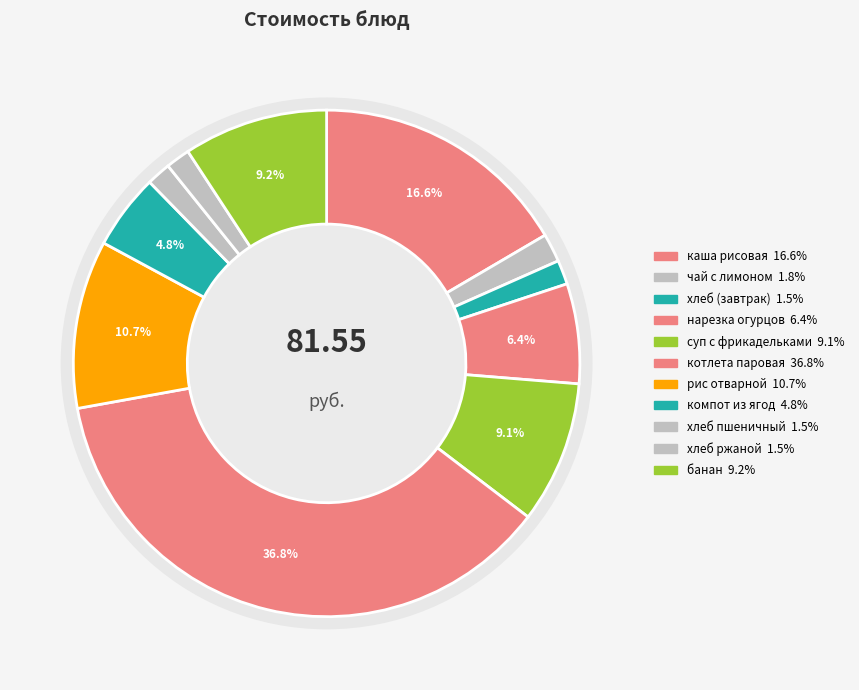

To the nearest percent, what percentage of the pie is хлеб пшеничный?

2%